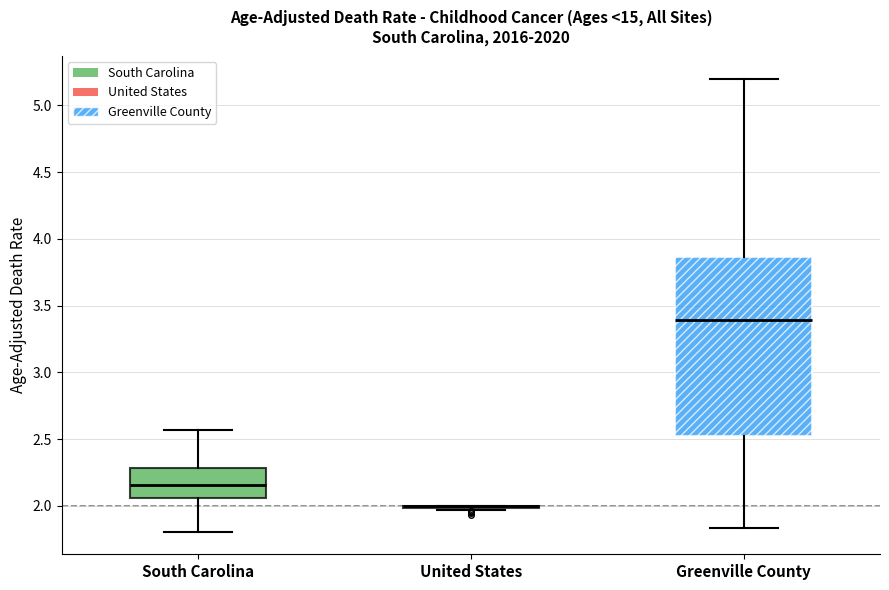

Reading left to right, read every box against the y-axis: the position of its median line, the range the box covers, and the ends of its whiskers. The values are not printed on the chart, so give them approximately, as read against the axis.

South Carolina: median 2.15, box 2.05 to 2.30, whiskers 1.80 to 2.55
United States: box collapsed to a line at 2.00, whiskers 1.95 to 2.00
Greenville County: median 3.40, box 2.55 to 3.85, whiskers 1.85 to 5.20